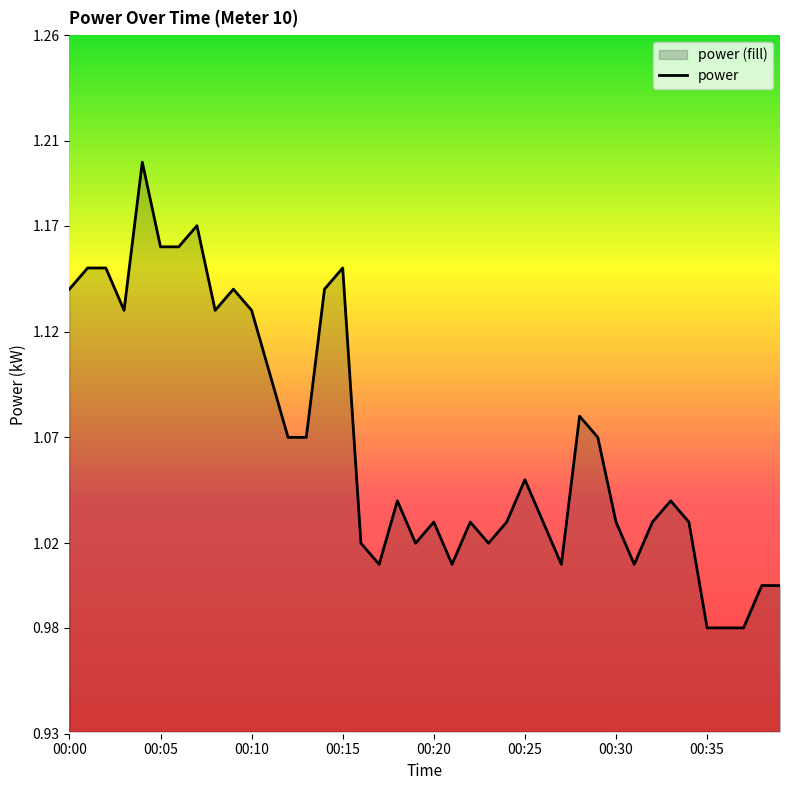

Reading left to right, list all the values displayed in this chart.

00:00=1.1	00:01=1.1	00:02=1.1	00:03=1.1	00:04=1.2	00:05=1.2	00:06=1.2	00:07=1.2	00:08=1.1	00:09=1.1	00:10=1.1	00:11=1.1	00:12=1.1	00:13=1.1	00:14=1.1	00:15=1.1	00:16=1.0	00:17=1.0	00:18=1.0	00:19=1.0	00:20=1.0	00:21=1.0	00:22=1.0	00:23=1.0	00:24=1.0	00:25=1.1	00:26=1.0	00:27=1.0	00:28=1.1	00:29=1.1	00:30=1.0	00:31=1.0	00:32=1.0	00:33=1.0	00:34=1.0	00:35=1.0	00:36=1.0	00:37=1.0	00:38=1.0	00:39=1.0